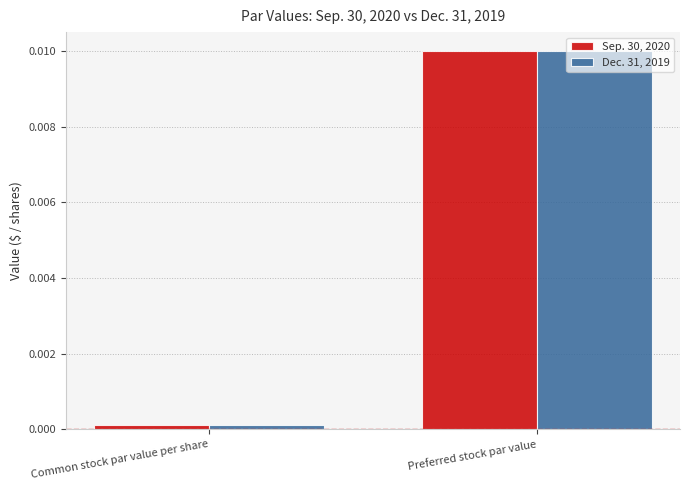

Rank the categories by Sep. 30, 2020 value from lowest to highest.

Common stock par value per share, Preferred stock par value